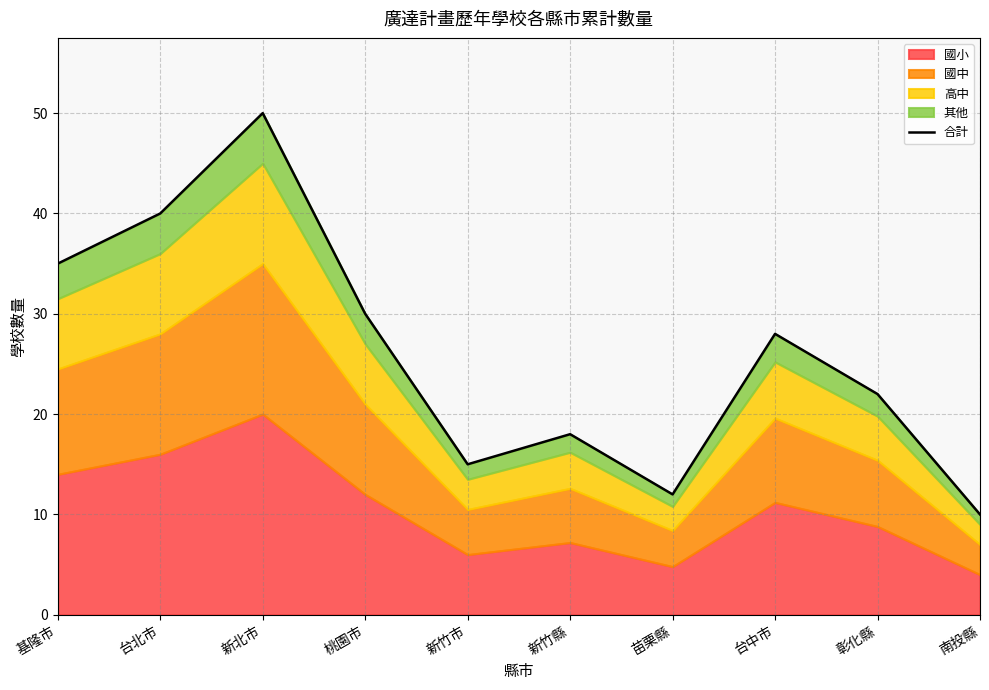

How many data points does each series have?

10